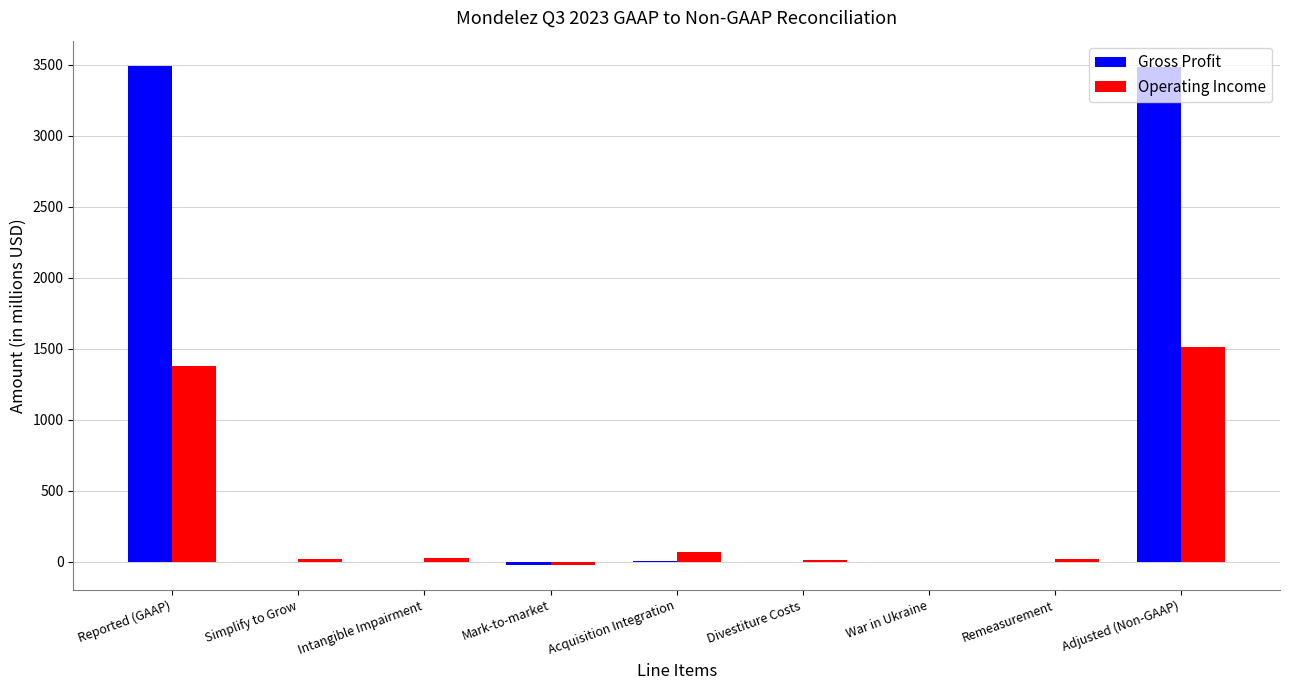

What is the sum of all Operating Income values?

3022